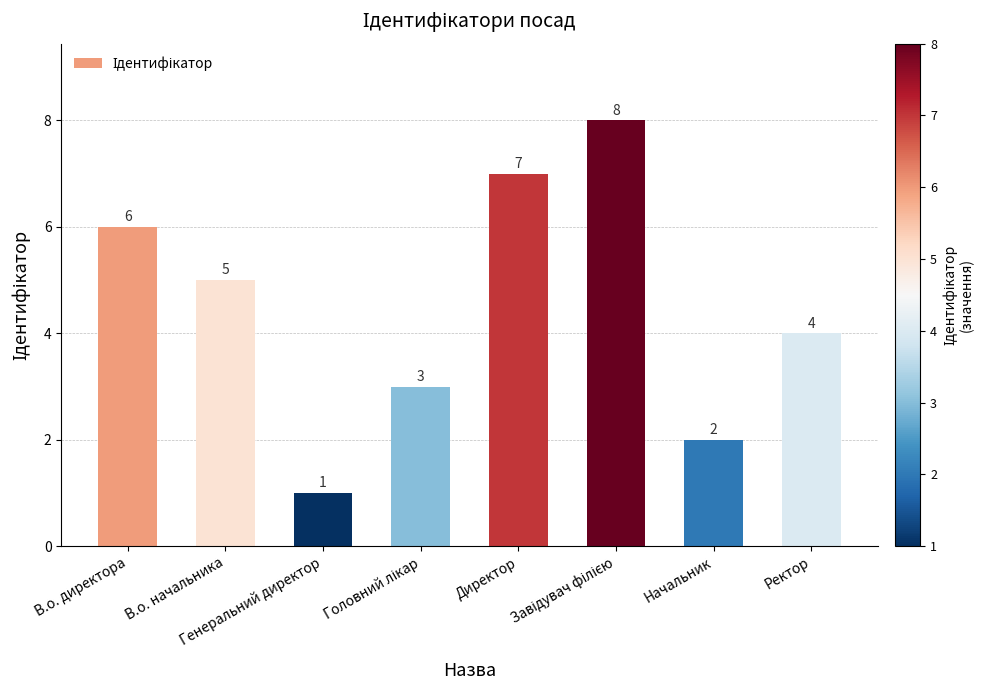

Where is the data nearest to the value 4?

Ректор